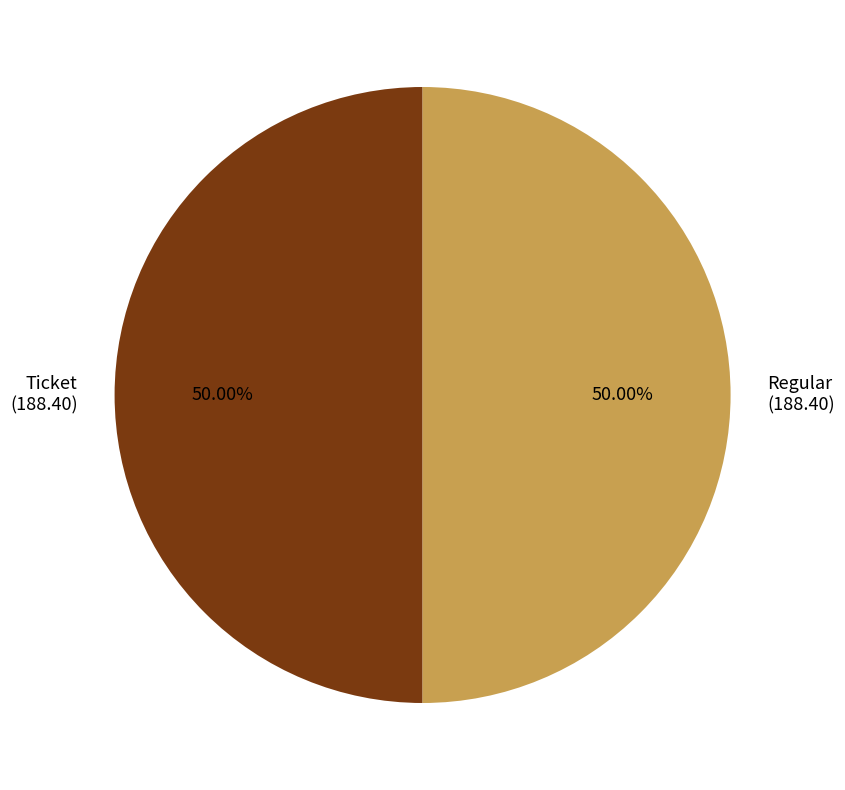

Approximately how many times larger is the value at Regular (188.40) compared to Ticket (188.40)?

1.0